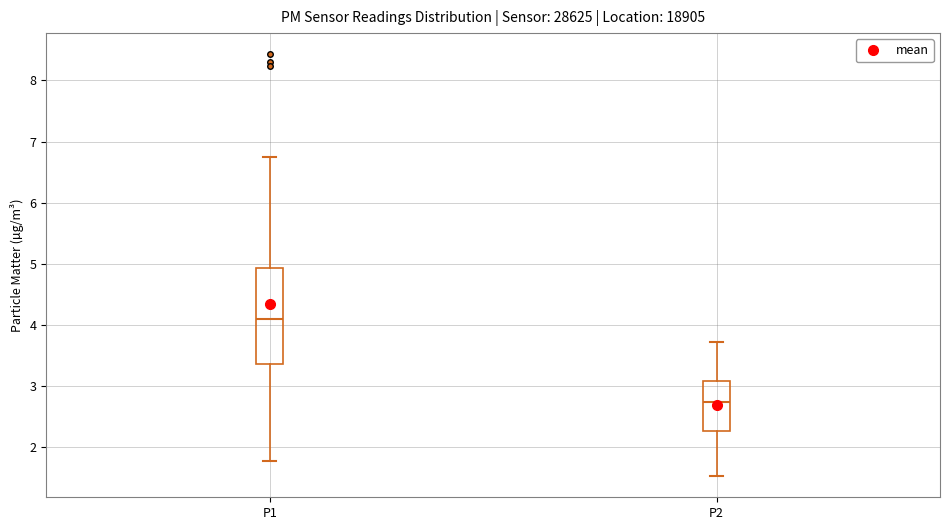

Where is the lower edge of the box for P2 on the y-axis? The values are not printed on the chart, so give them approximately, as read against the axis.

2.3